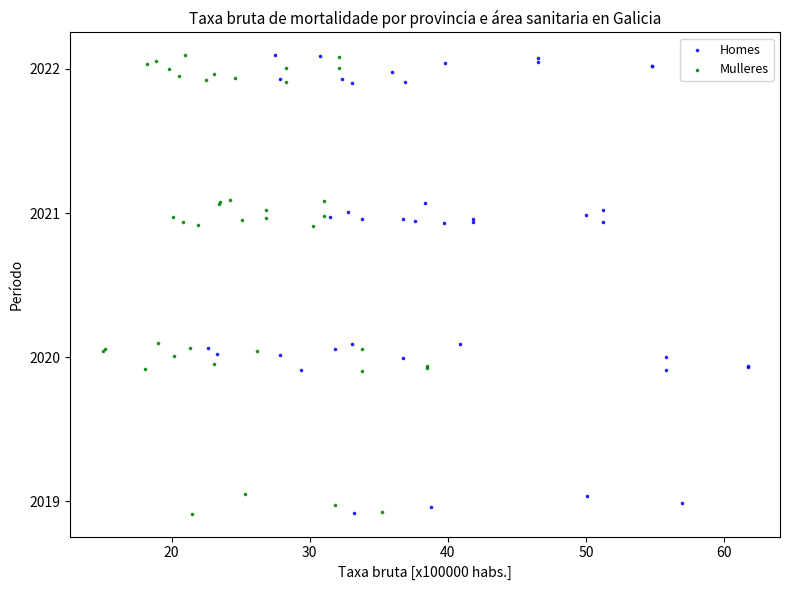

What are all the series names shown in the legend?

Homes, Mulleres